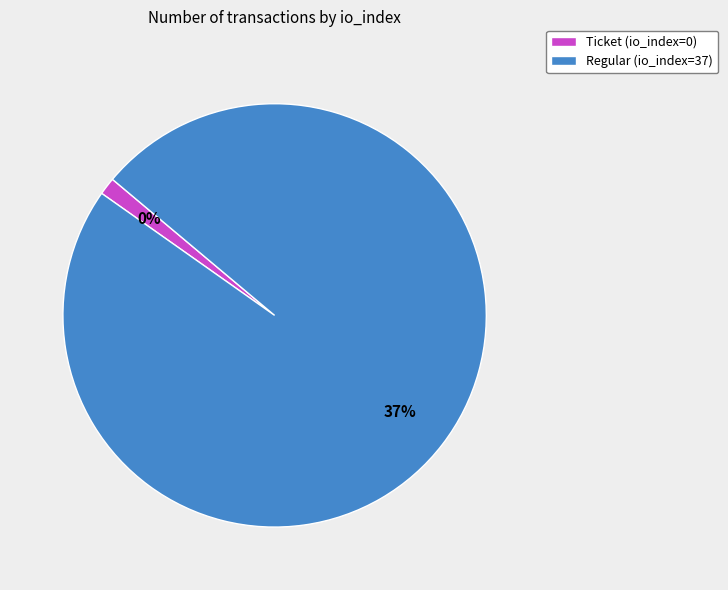

To the nearest percent, what is the average slice percentage?

50%